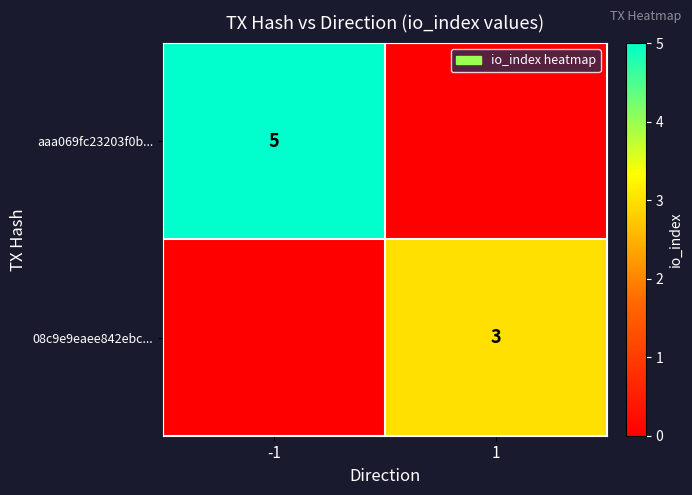

The 08c9e9eaee842ebc... series shows 3 at 1. True or false?

True